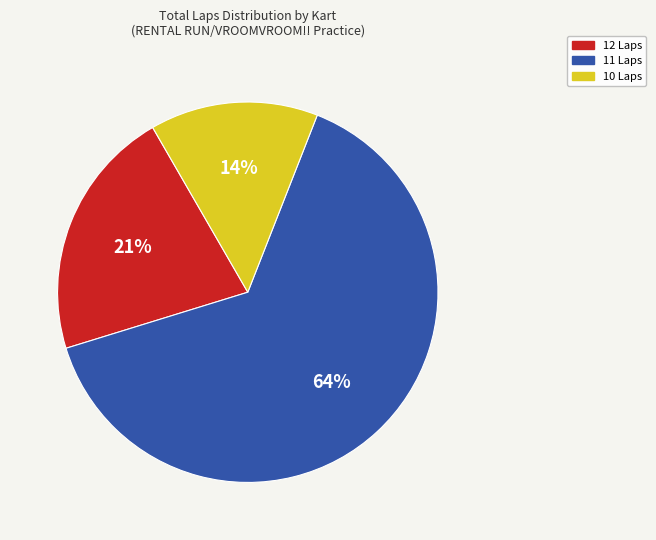

The 12 Laps slice represents 11% of the pie. True or false?

False